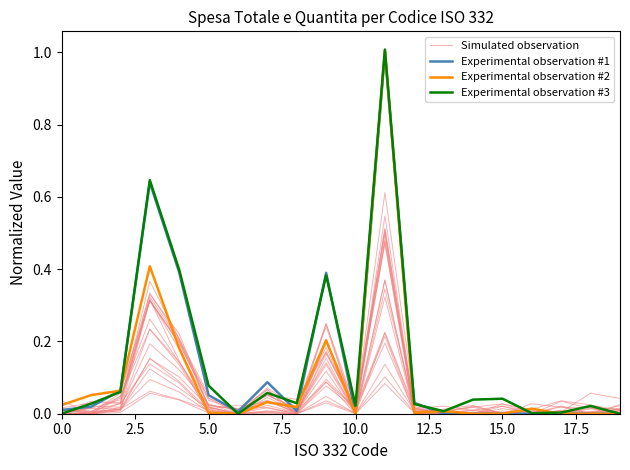

What is the difference between the second highest and minimum values in the Experimental observation #2 series?

0.4